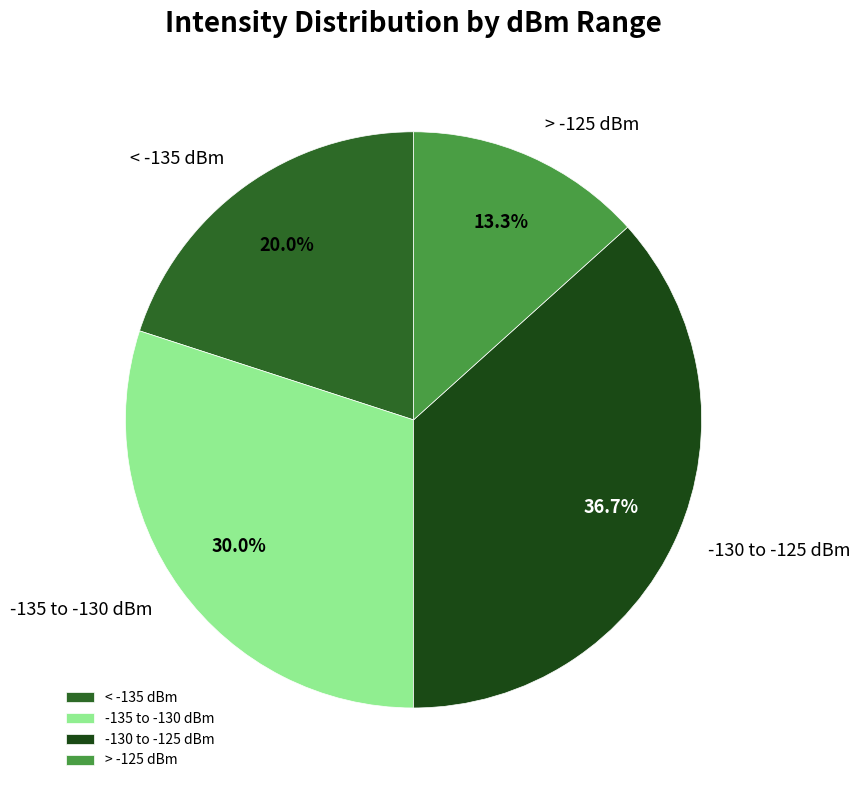

Is there any slice that represents more than half of the pie?

No